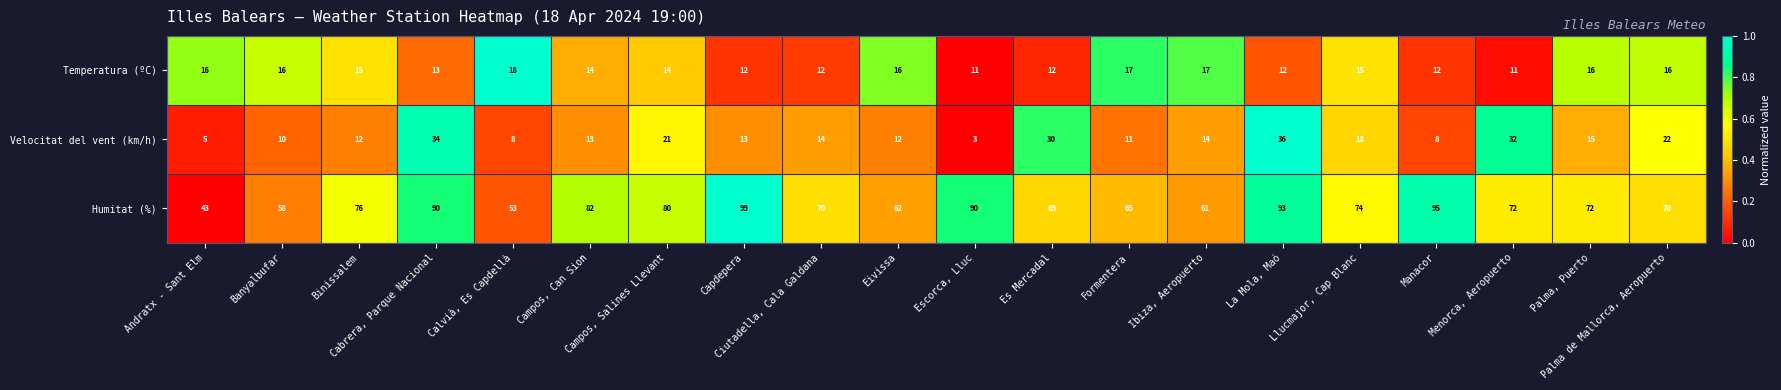

Rank the series by their maximum value, from highest to lowest.

Humitat (%), Velocitat del vent (km/h), Temperatura (ºC)